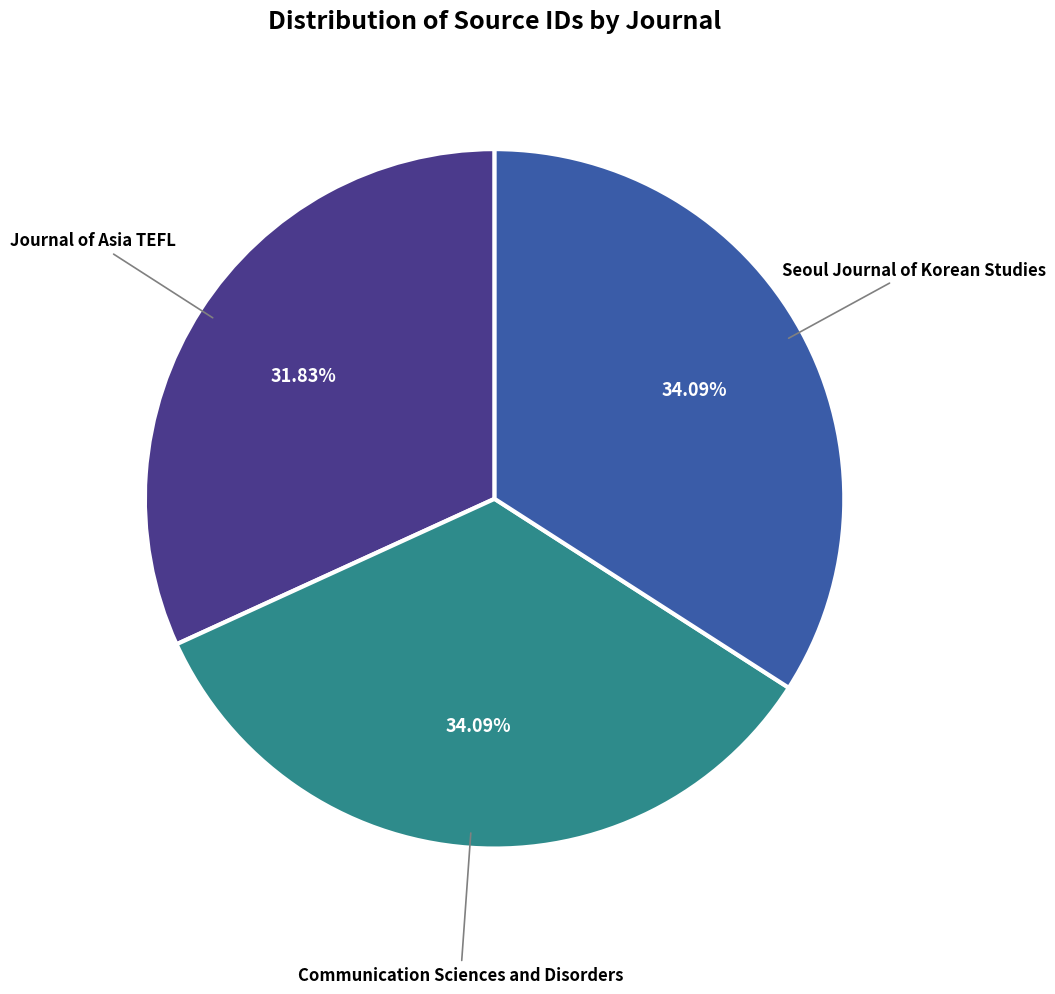

Count the number of slices in the pie.

3